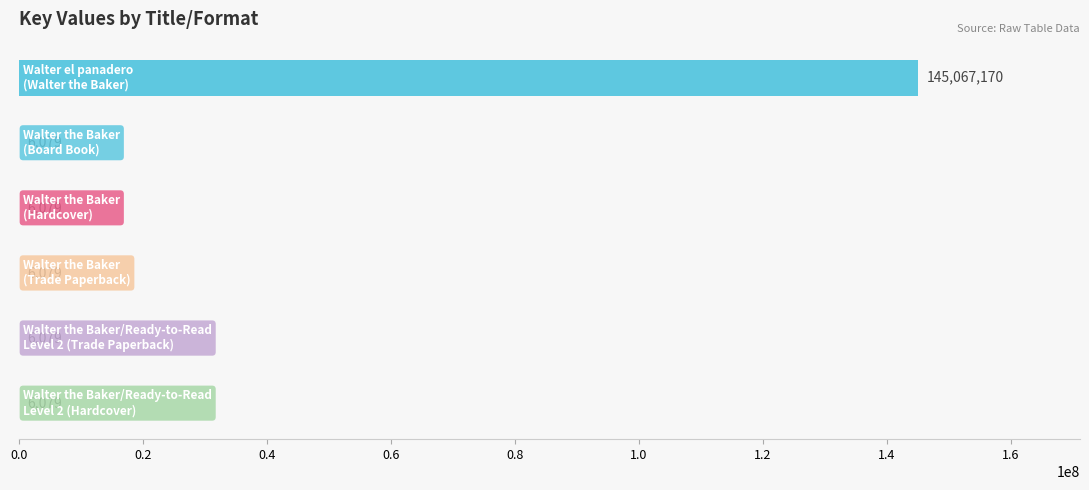

What is the greatest value displayed?

145067170